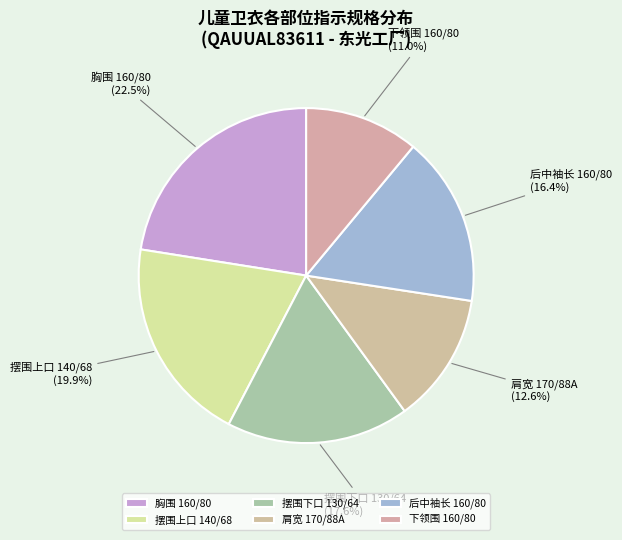

Is the sum of 胸围 160/80 and 后中袖长 160/80 greater than half?

No